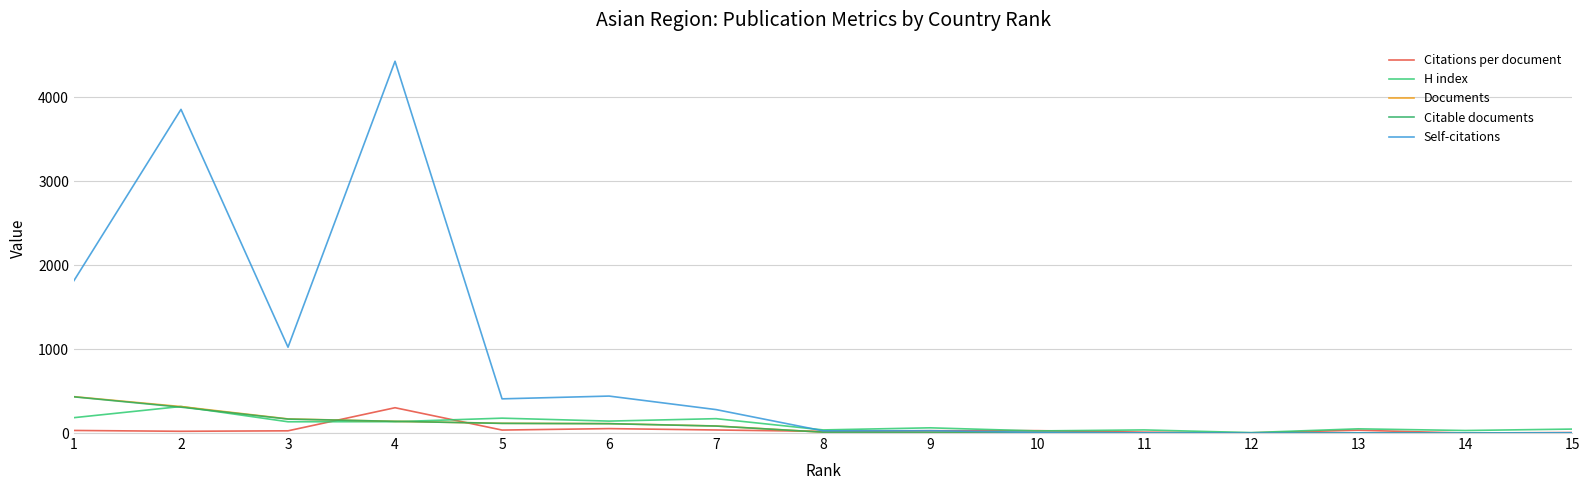

What is the difference between the Documents values at 15 and 3?

167.0